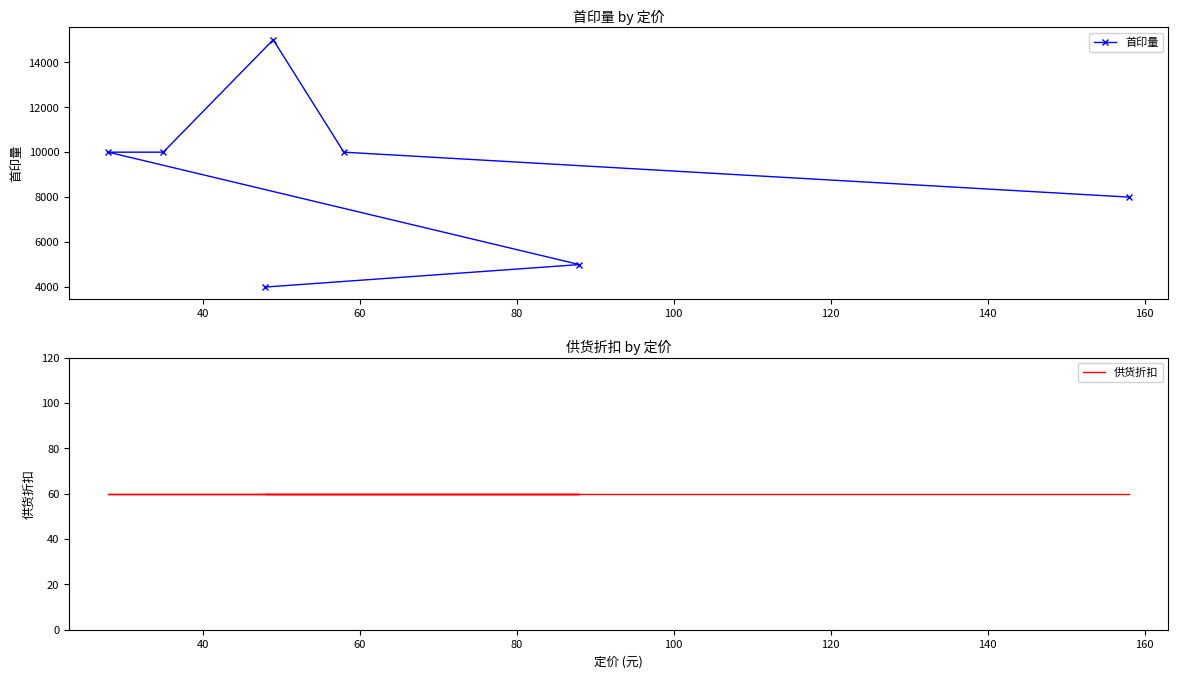

List the series in order of their overall mean, lowest first.

供货折扣, 首印量